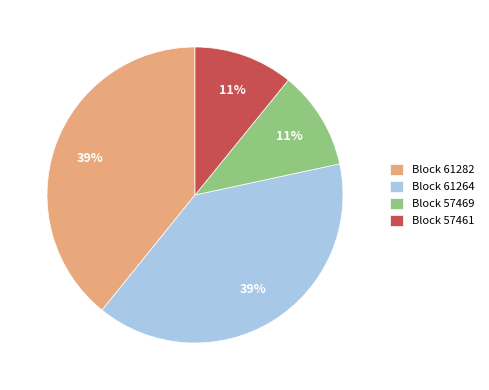

Is the sum of Block 61264 and Block 61282 greater than half?

Yes